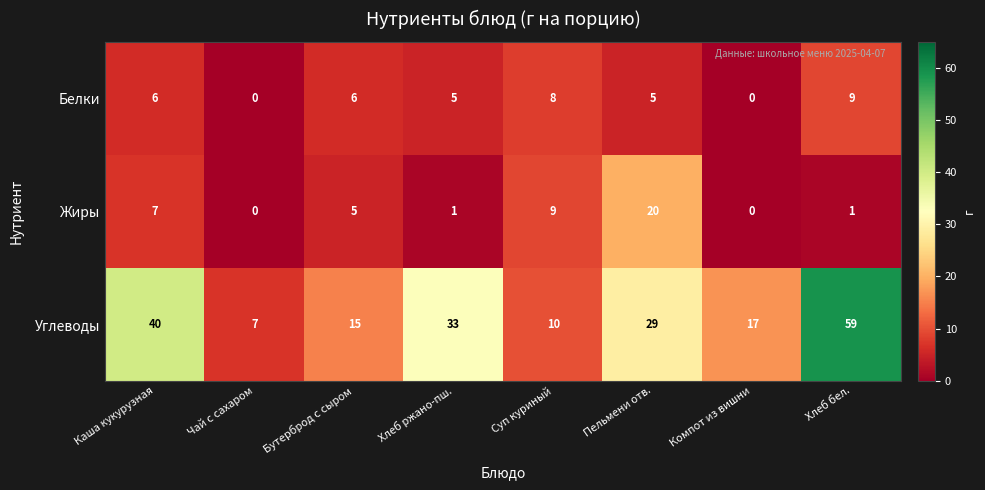

True or false: Белки has a value of 6 at Бутерброд с сыром.

True